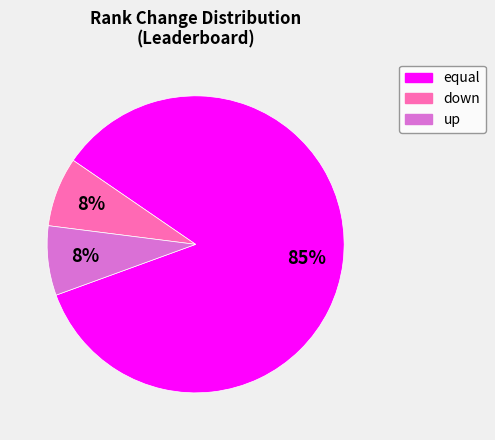

Count the number of slices in the pie.

3